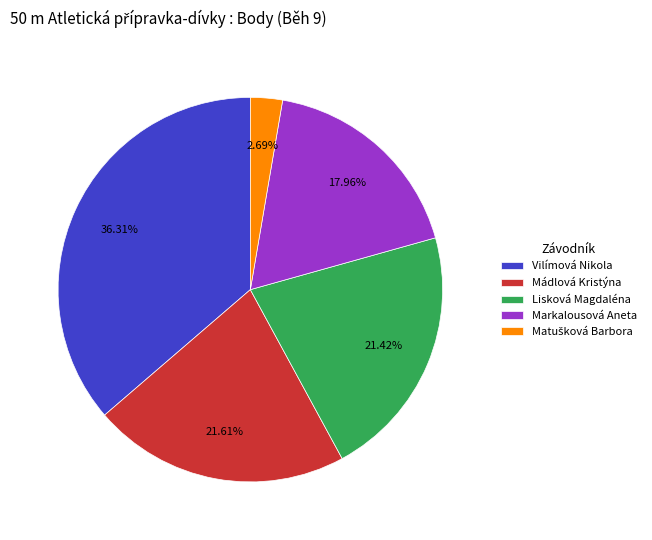

True or false: Lisková Magdaléna accounts for 21% of the total.

True